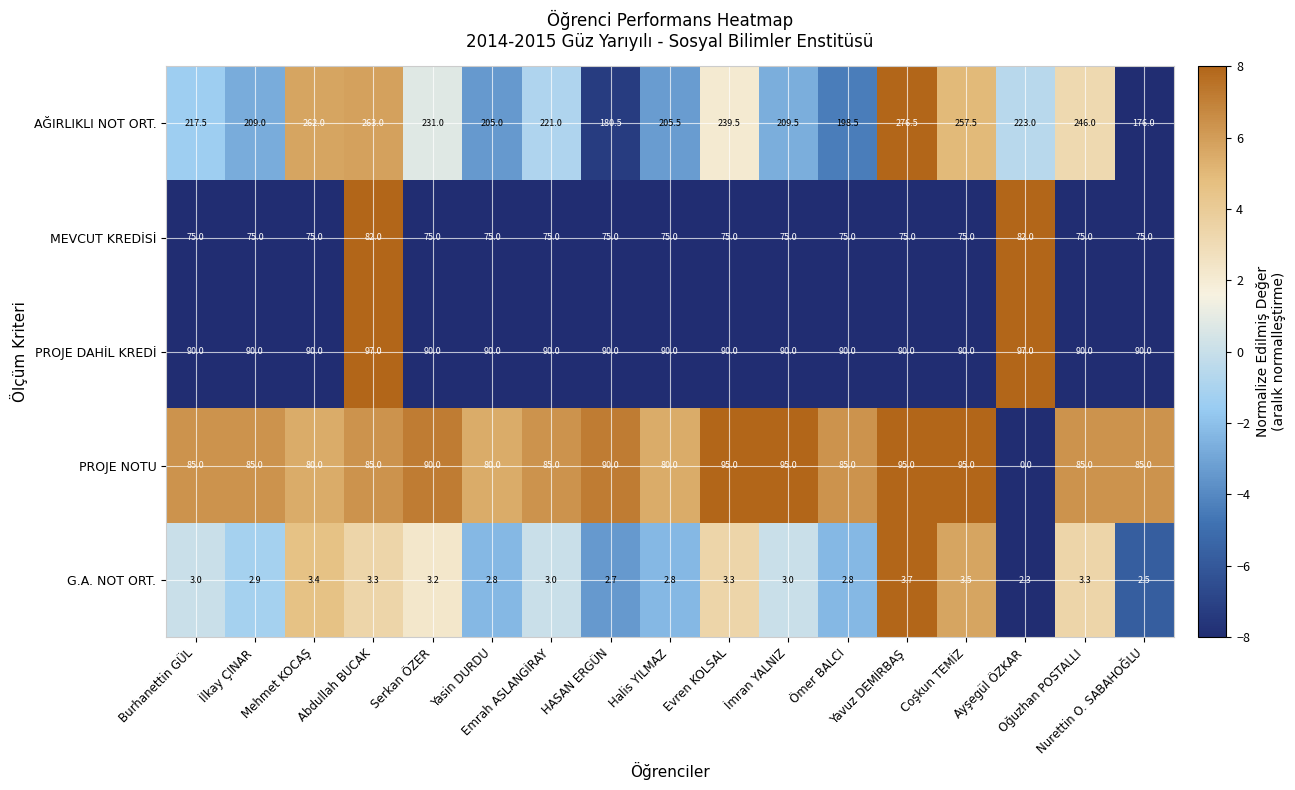

What is the spread (max minus min) of values at Evren KOLSAL?

236.2